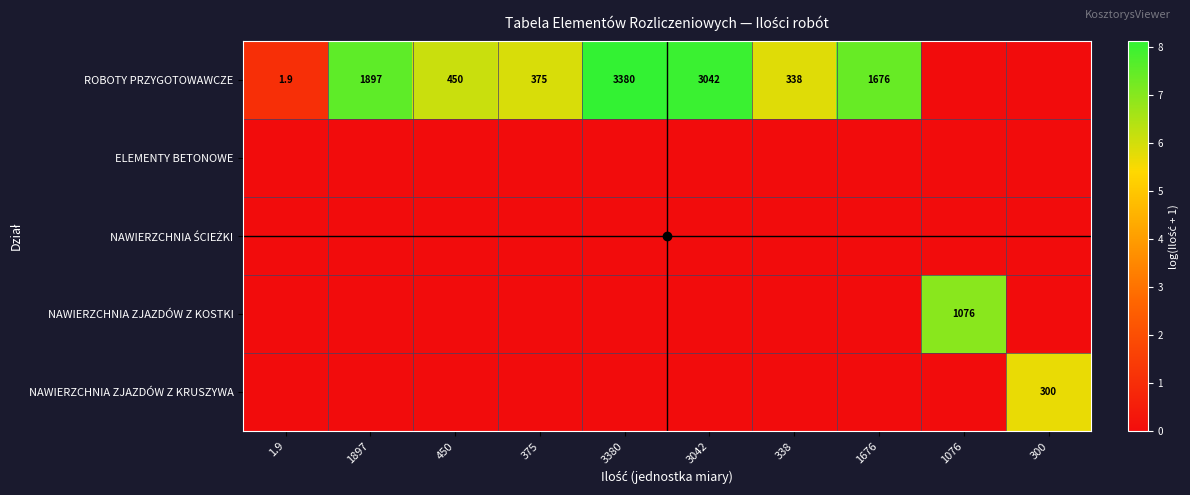

True or false: ROBOTY PRZYGOTOWAWCZE has a value of 0.8 at 1.9.

False